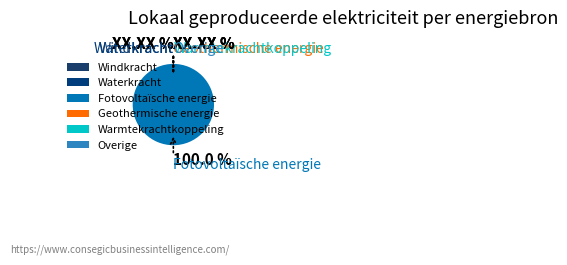

Does any single category account for the majority?

Yes